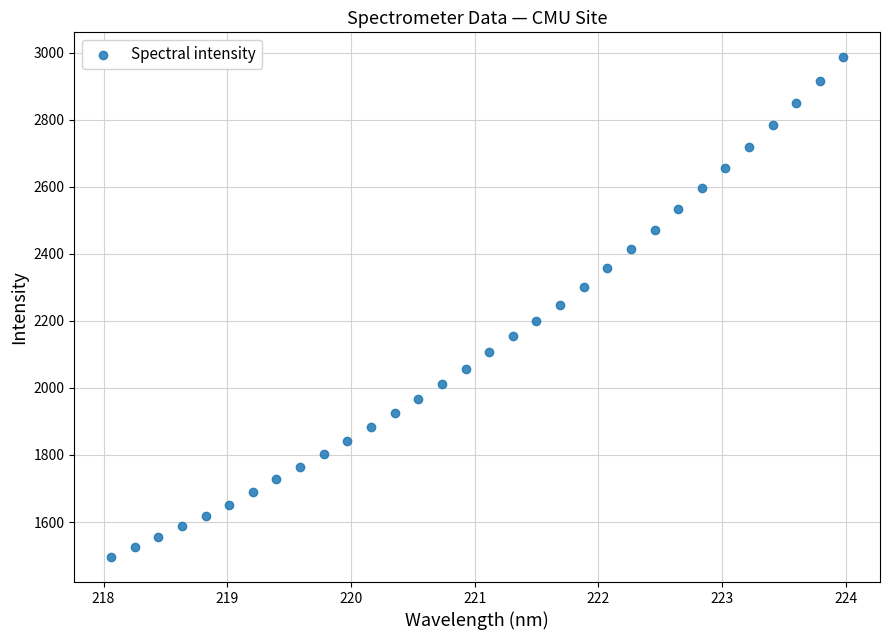

What is the range of X values (max minus min)?

5.9